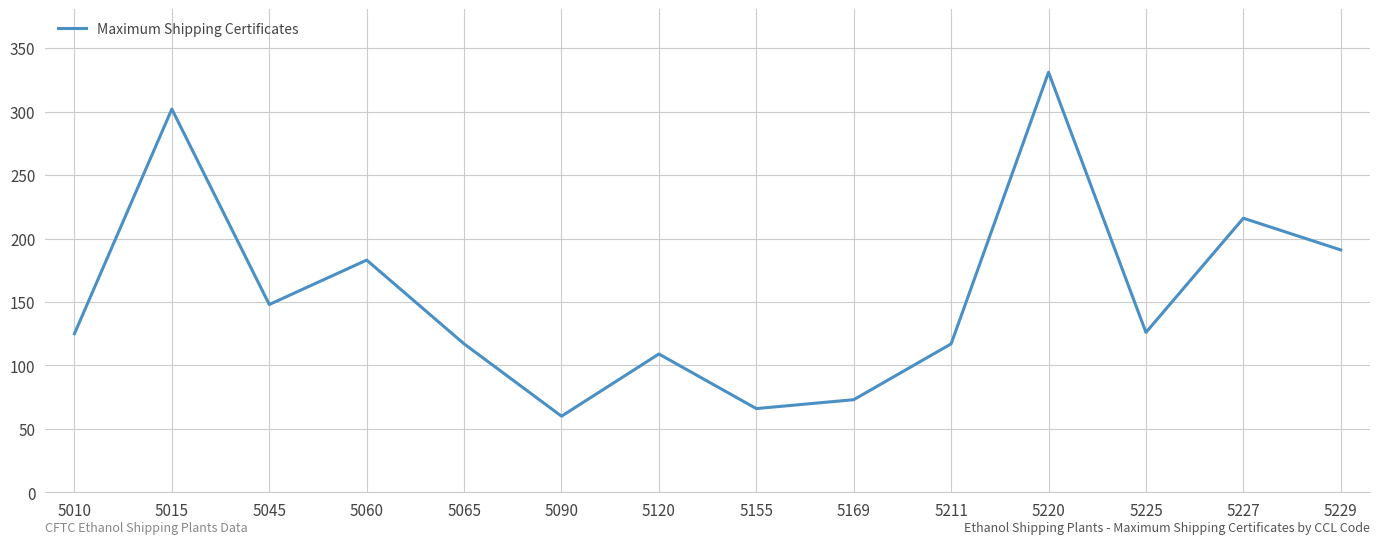

What is the smallest value displayed?

60